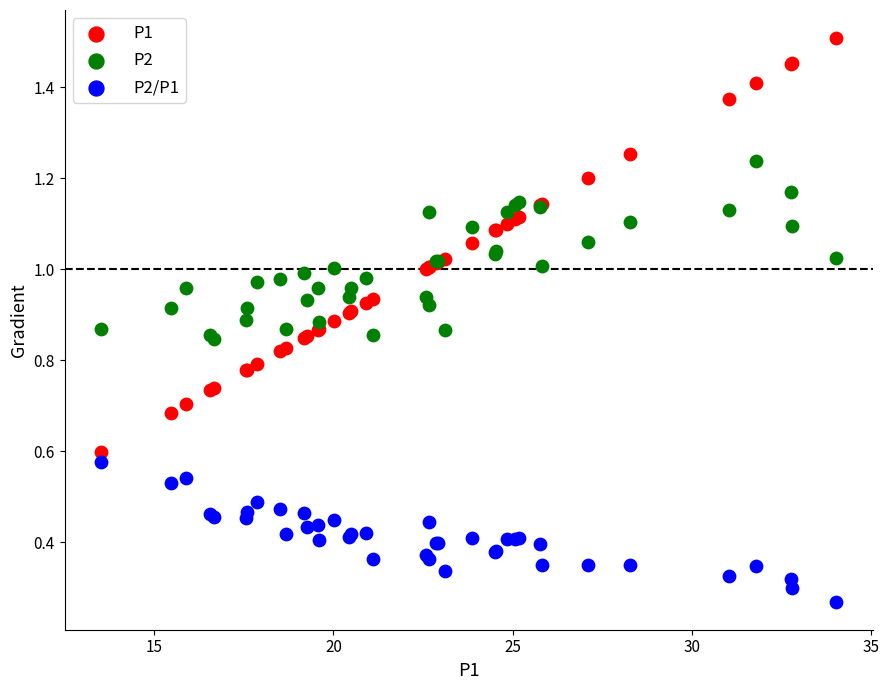

Which series contains the highest Y value?

P1